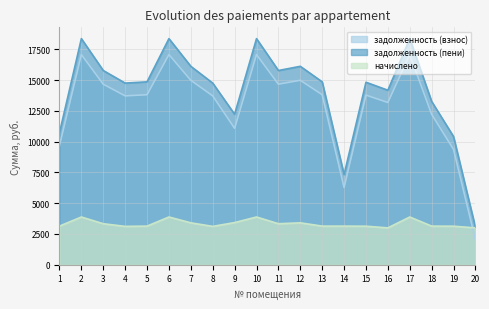

How many lines are shown in the chart?

3